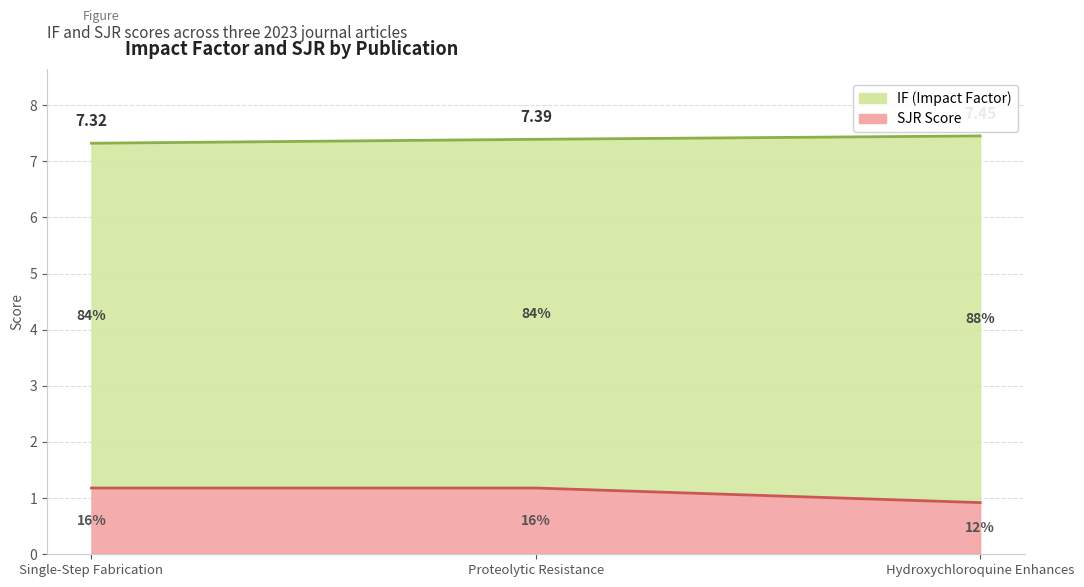

The value at Hydroxychloroquine Enhances is 0.5. True or false?

False